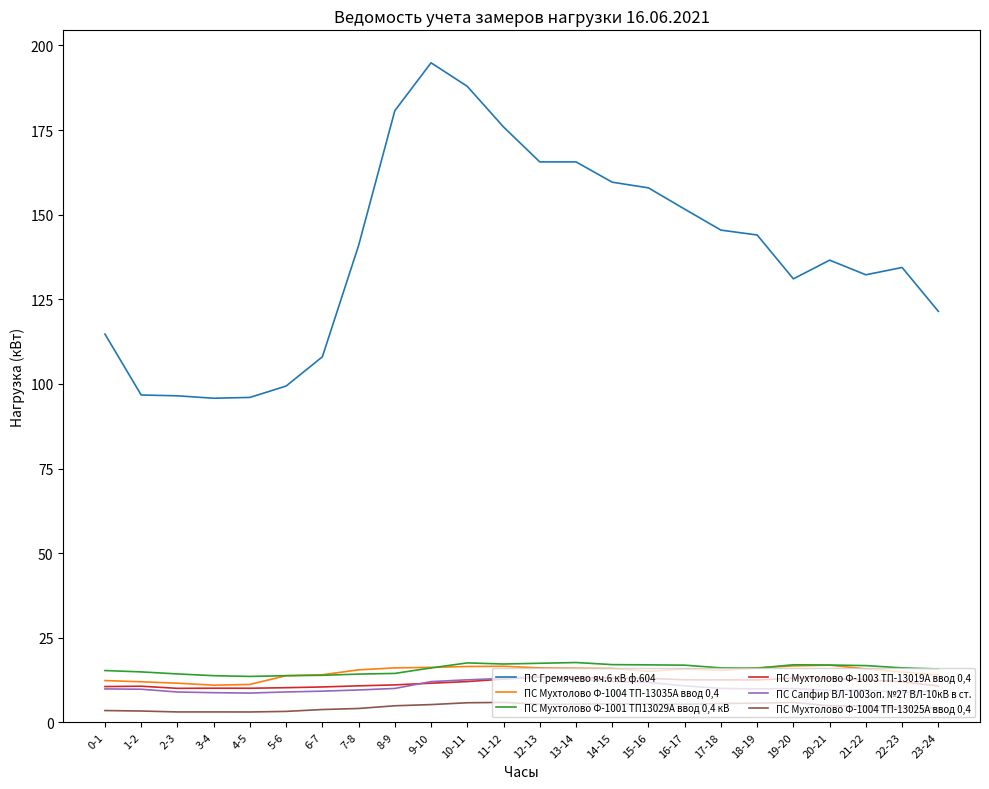

What is the highest value of the ПС Мухтолово Ф-1004 ТП-13035А ввод 0,4 series?

16.9